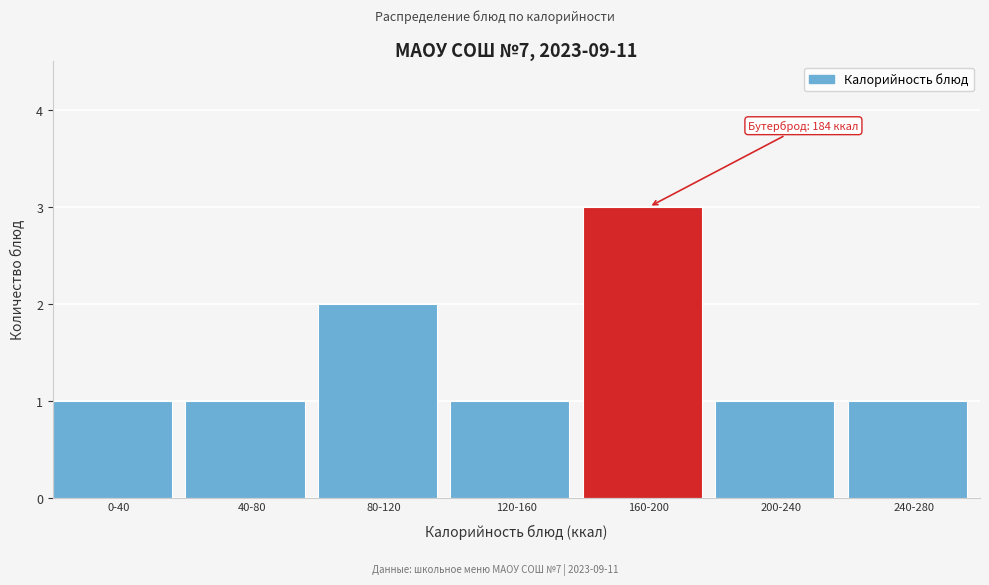

Reading left to right, transcribe all the data shown in this chart.

1	1	2	1	3	1	1